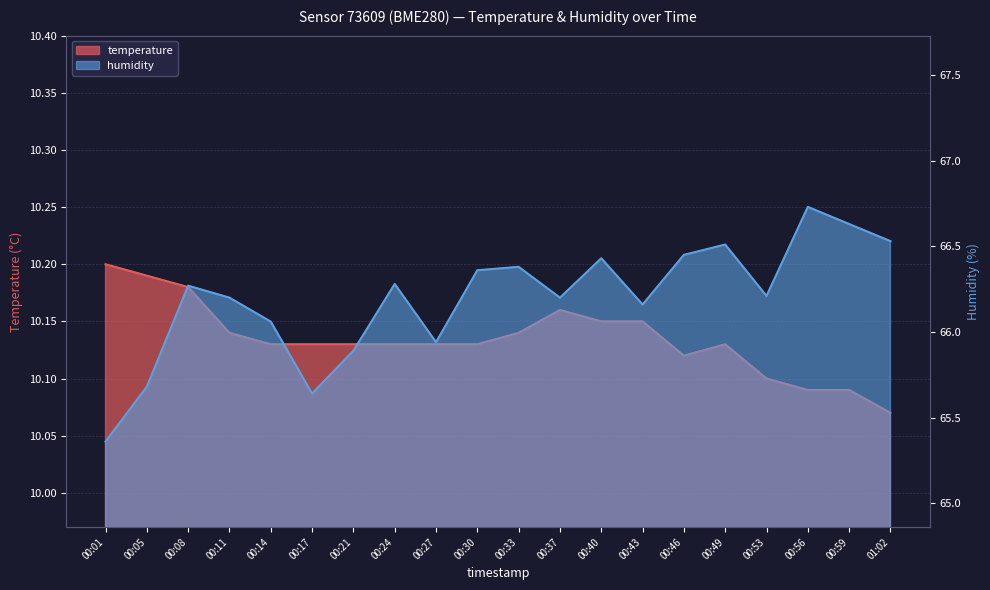

Which category has the highest value across all series?

00:56